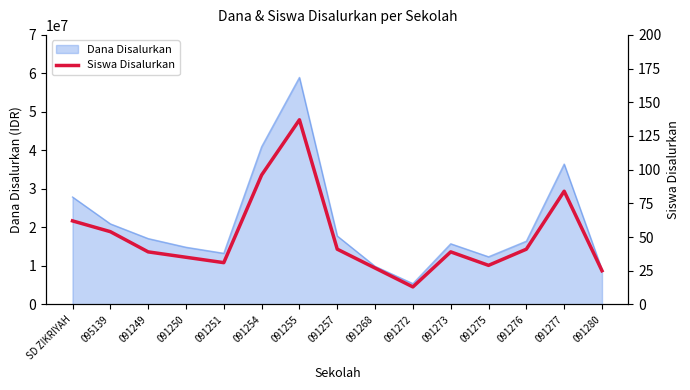

Reading left to right, list all the values displayed in this chart.

62	54	39	35	31	96	137	41	27	13	39	29	41	84	25